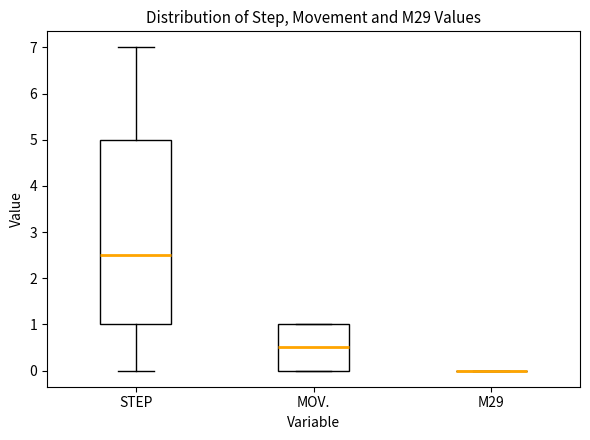

Reading left to right, transcribe this box plot: for each box, give where its median line is, the range the box spans, and where its two whiskers end, as read against the y-axis. The values are not printed on the chart, so give them approximately, as read against the axis.

STEP: median 2.5, box 1.0 to 5.0, whiskers 0.0 to 7.0
MOV.: median 0.5, box 0.0 to 1.0, whiskers 0.0 to 1.0
M29: box collapsed to a line at 0.0, whiskers 0.0 to 0.0